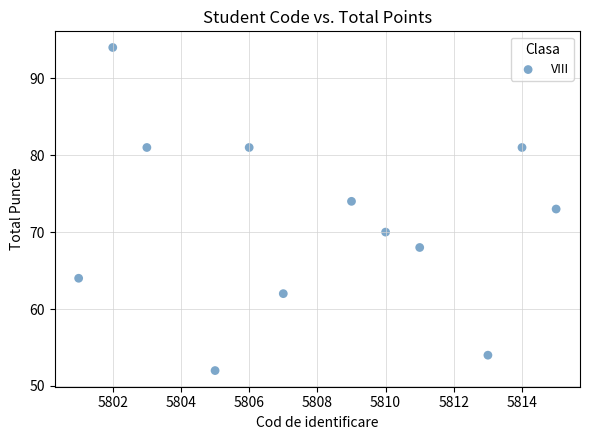

What is the range of X values (max minus min)?

14